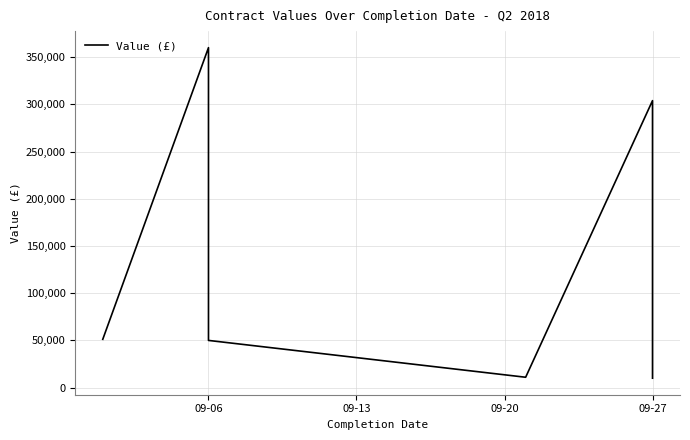

Is it true that the value at 09-06 is 51185.3?

True